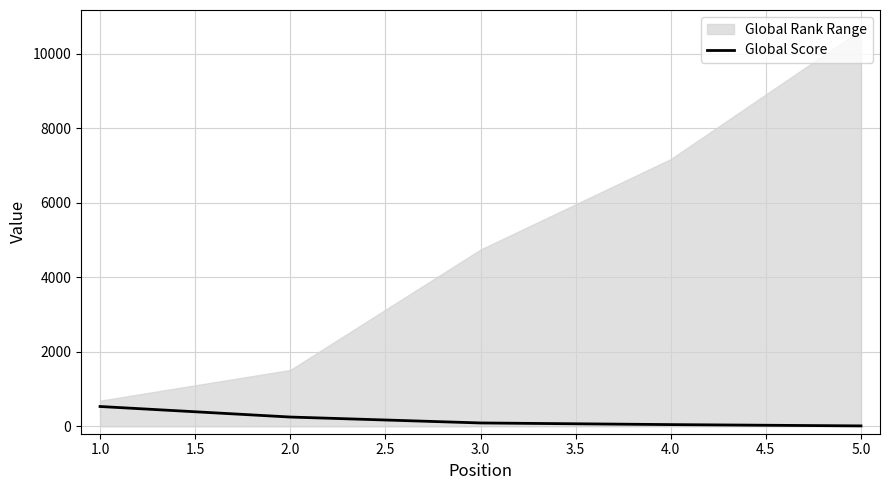

What is the difference between the maximum and minimum values?

521